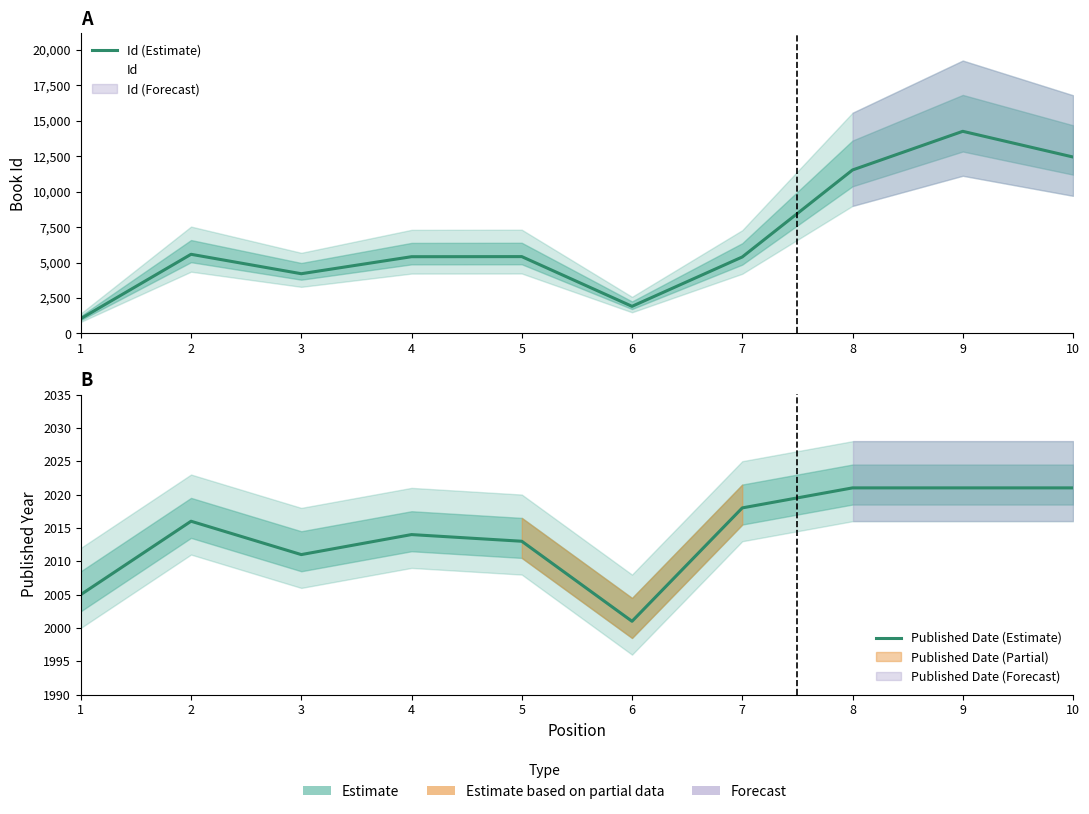

Which series has the widest spread of values?

Id (Estimate)